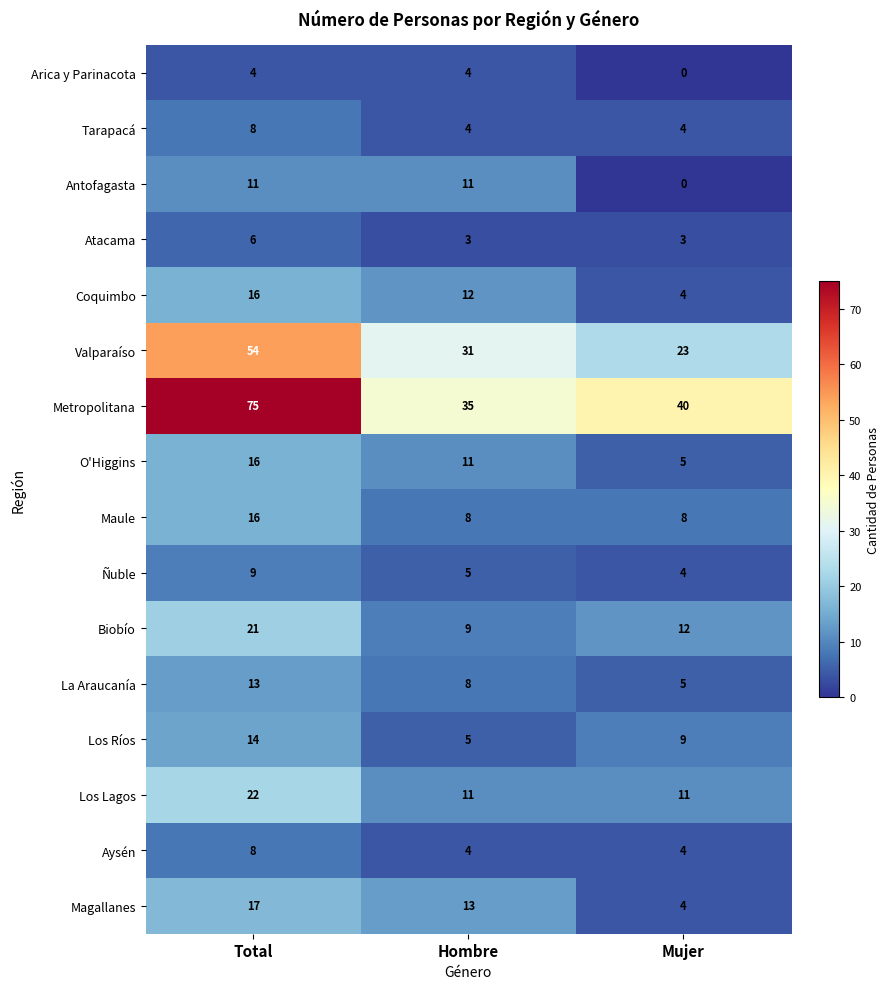

What is the average value of the Atacama series?

4